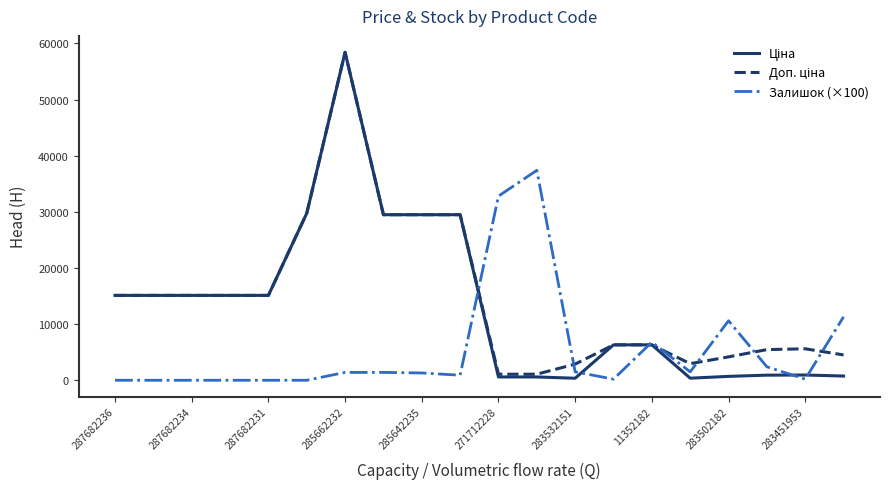

What is the maximum value shown in the chart?

58426.5